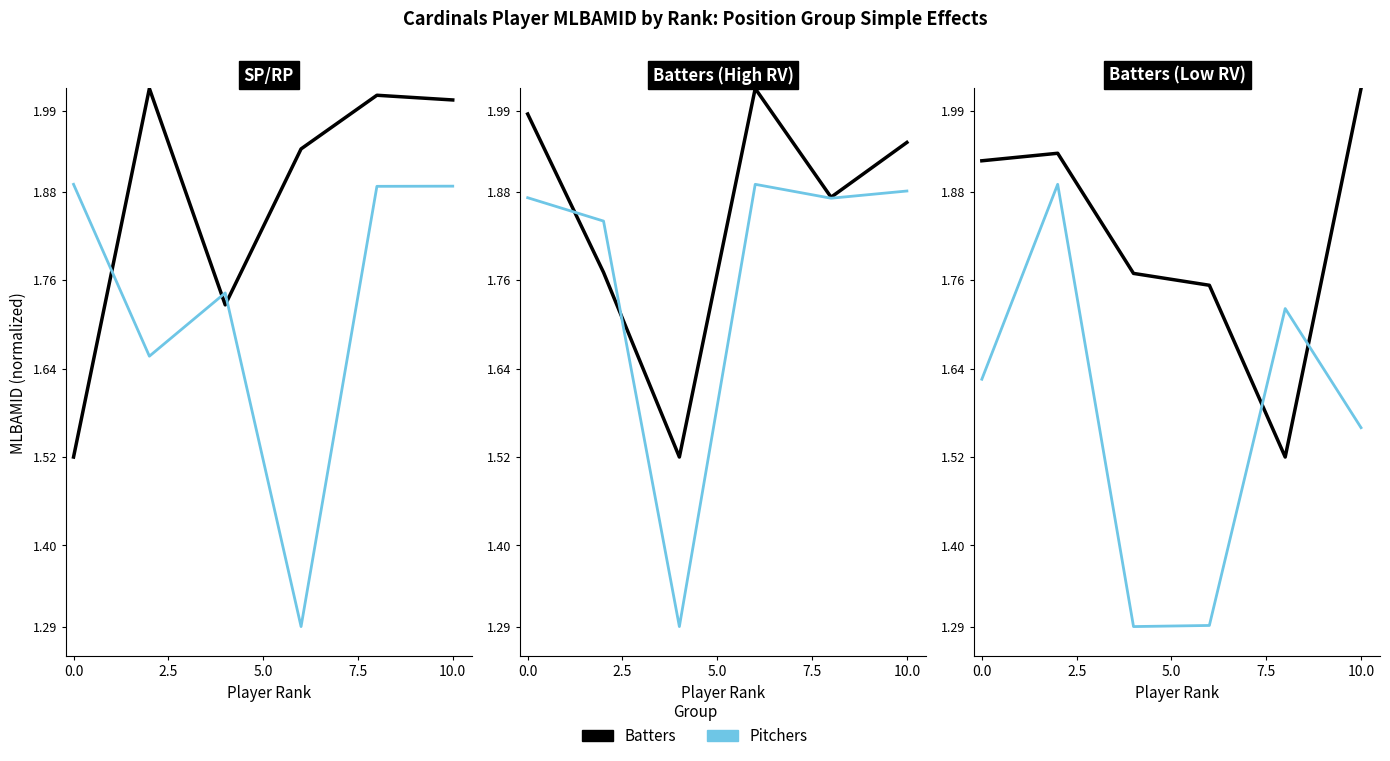

Which series has the widest spread of values?

Pitchers